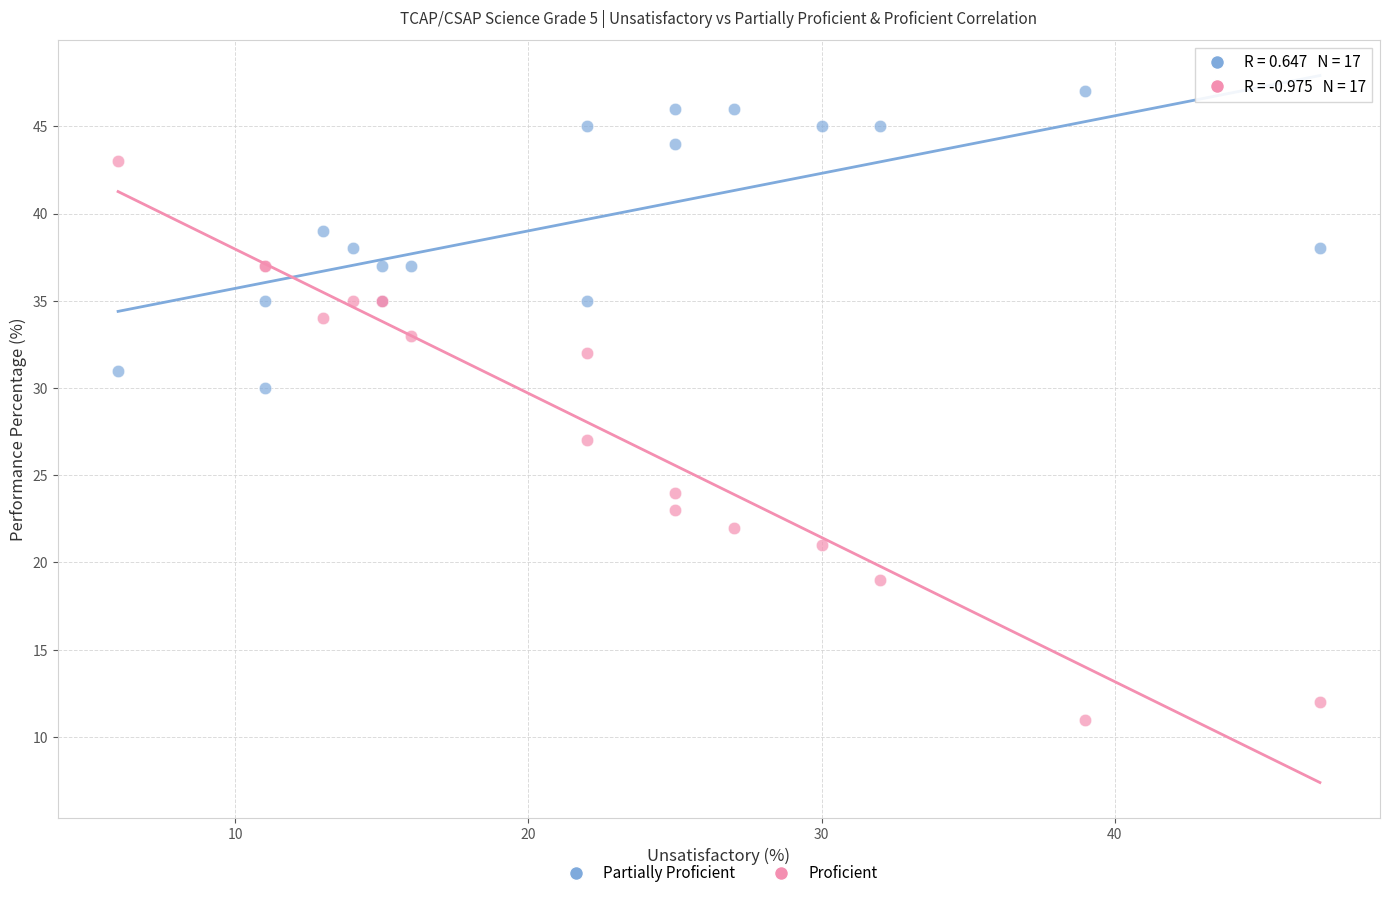

What is the X range (max minus min) for the scatter plot?

41